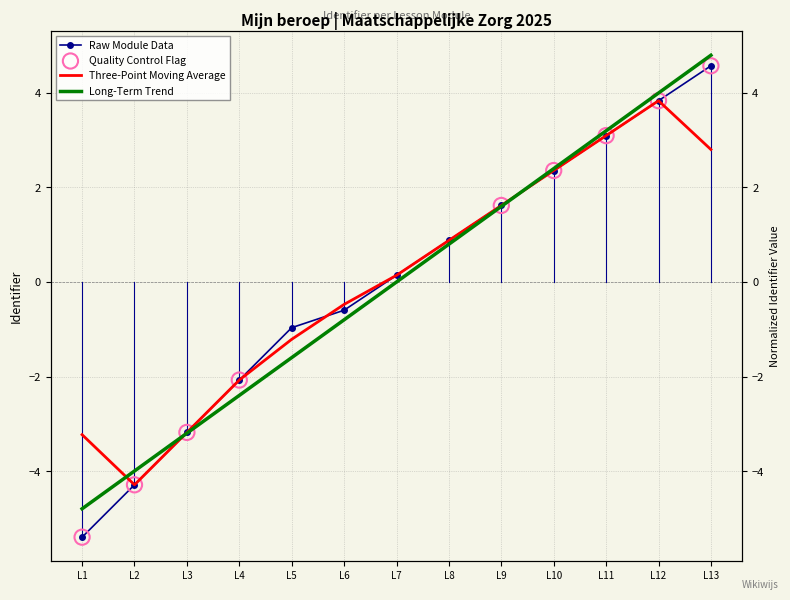

Which has a higher value, L12 or L9?

L12